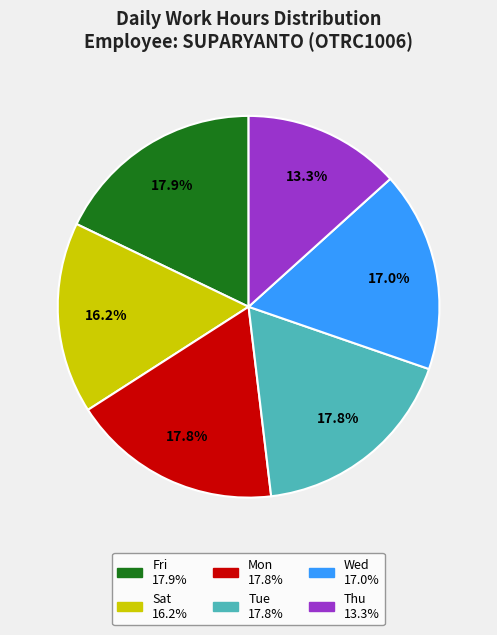

Is there a majority slice in this chart?

No